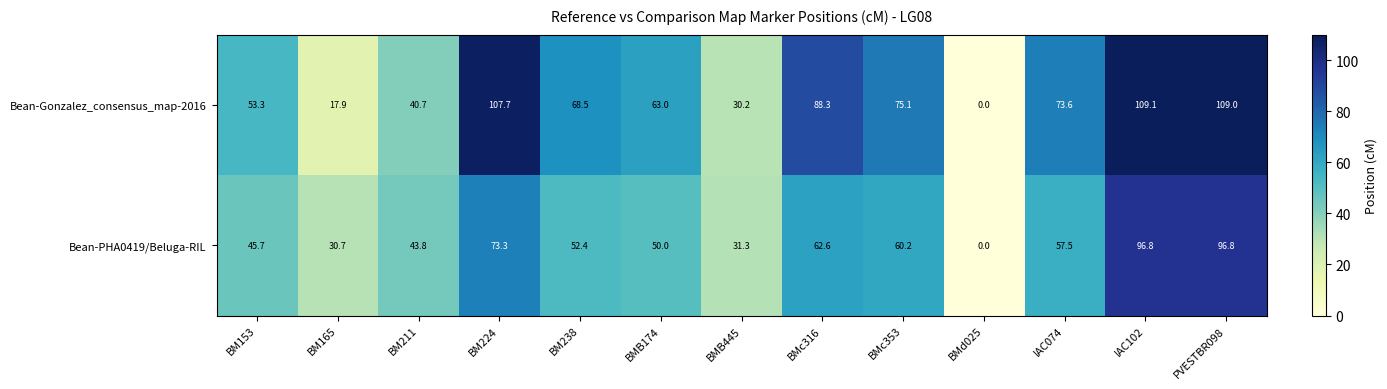

Which series has the largest total across all categories?

Bean-Gonzalez_consensus_map-2016